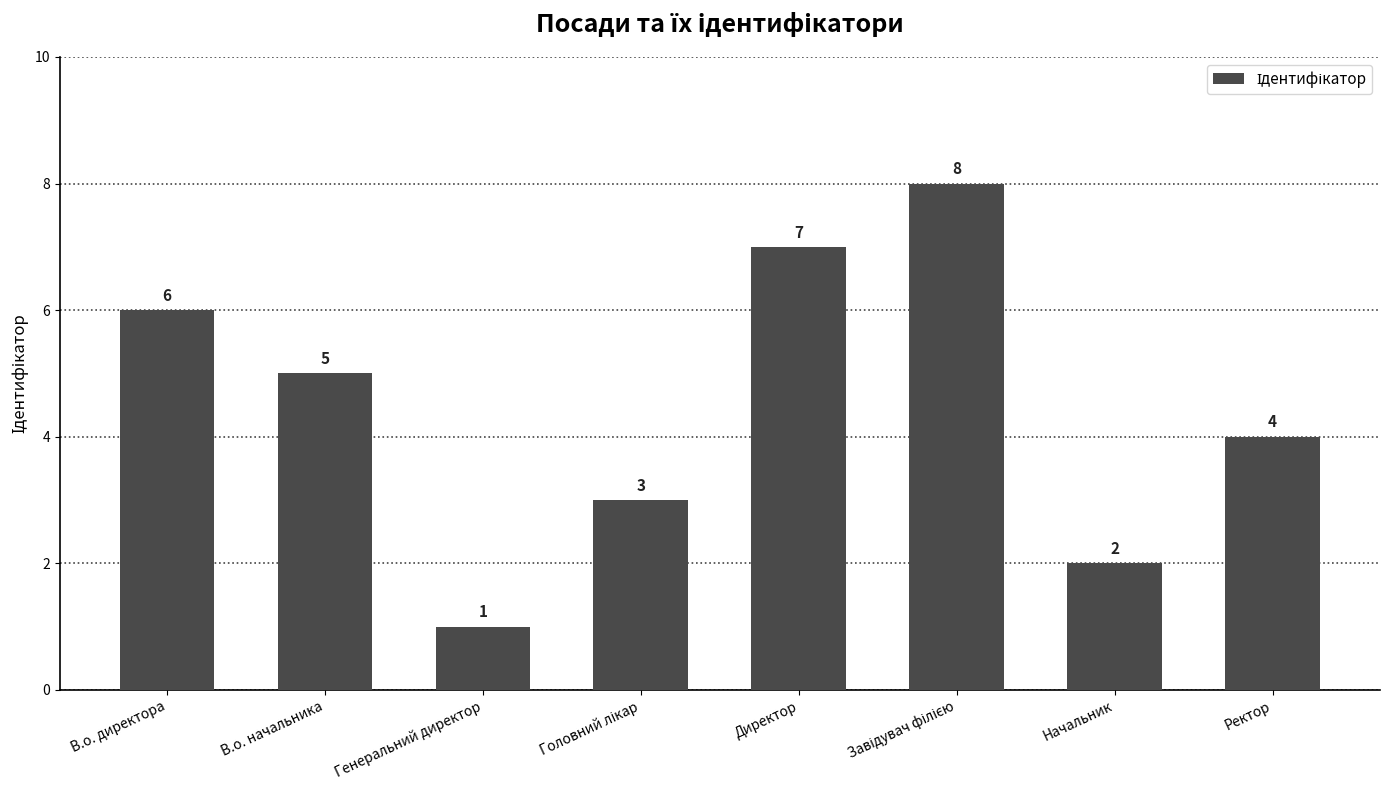

Between Генеральний директор and В.о. директора, which is larger?

В.о. директора